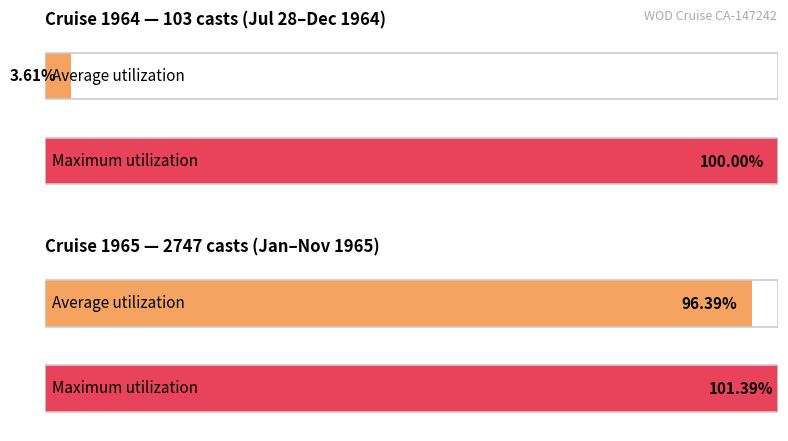

What is the total value across all series at 0?

2881